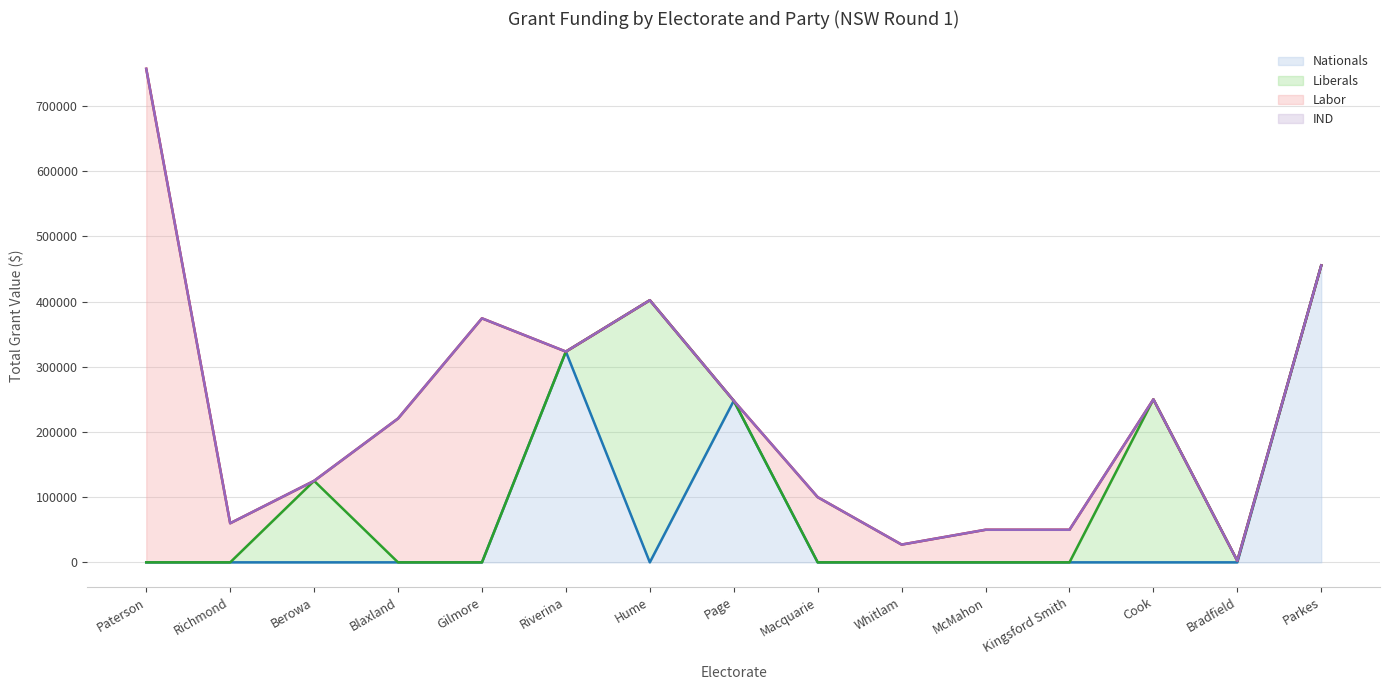

The Nationals series shows 0 at Richmond. True or false?

True